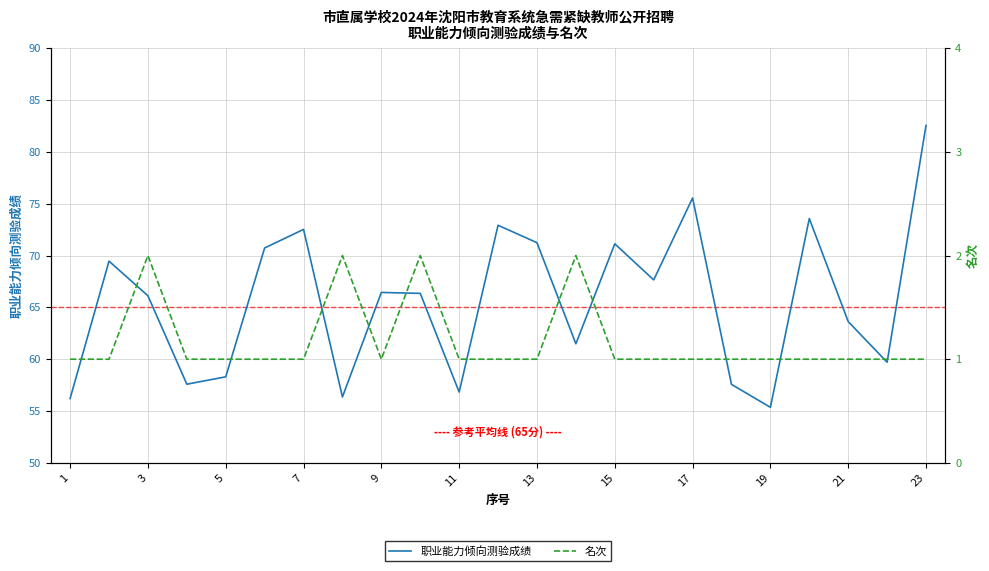

At which label does 职业能力倾向测验成绩 reach its peak?

23